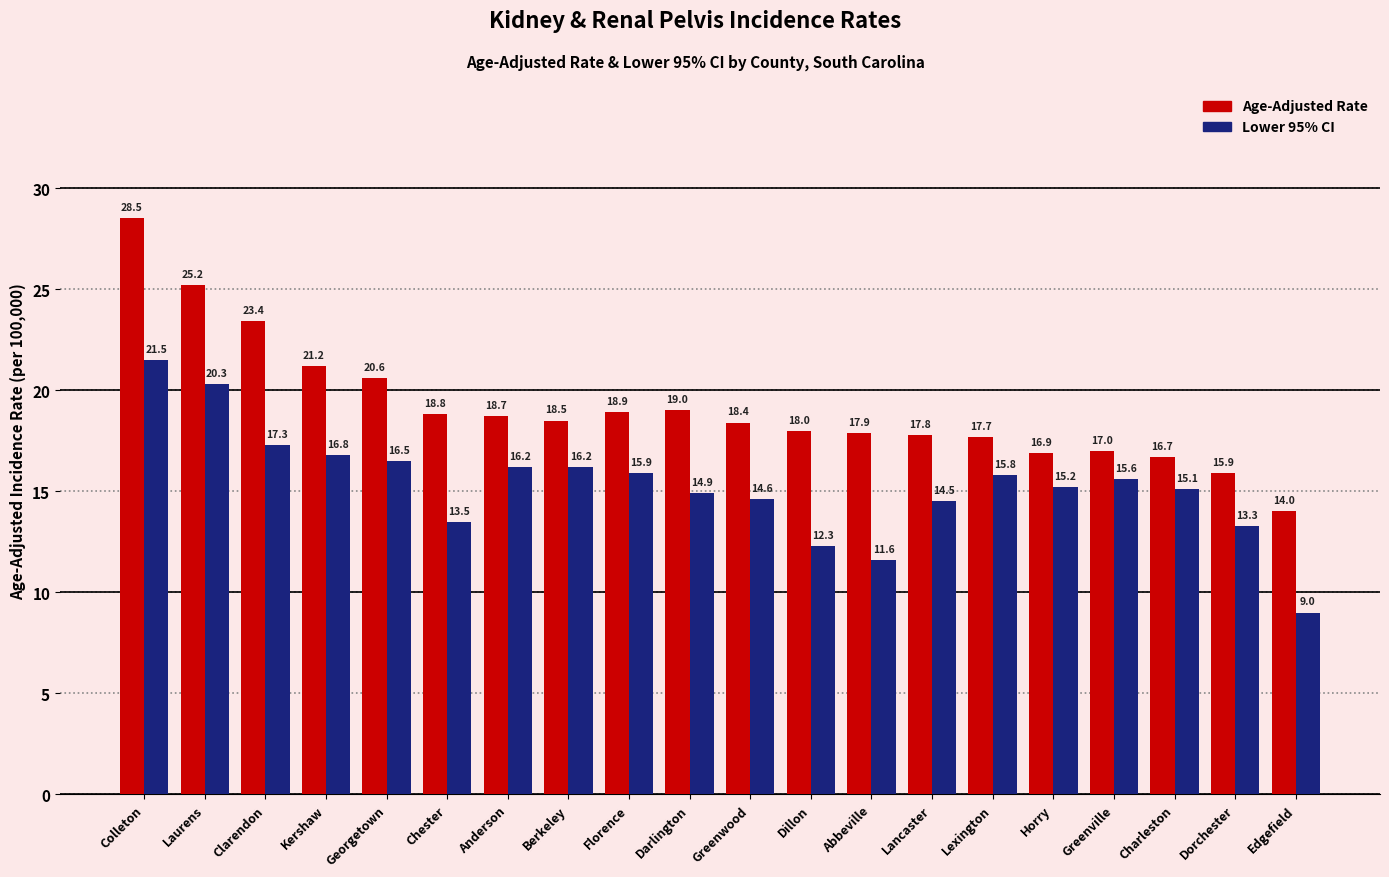

Rank the series by their maximum value, from lowest to highest.

Lower 95% CI, Age-Adjusted Rate